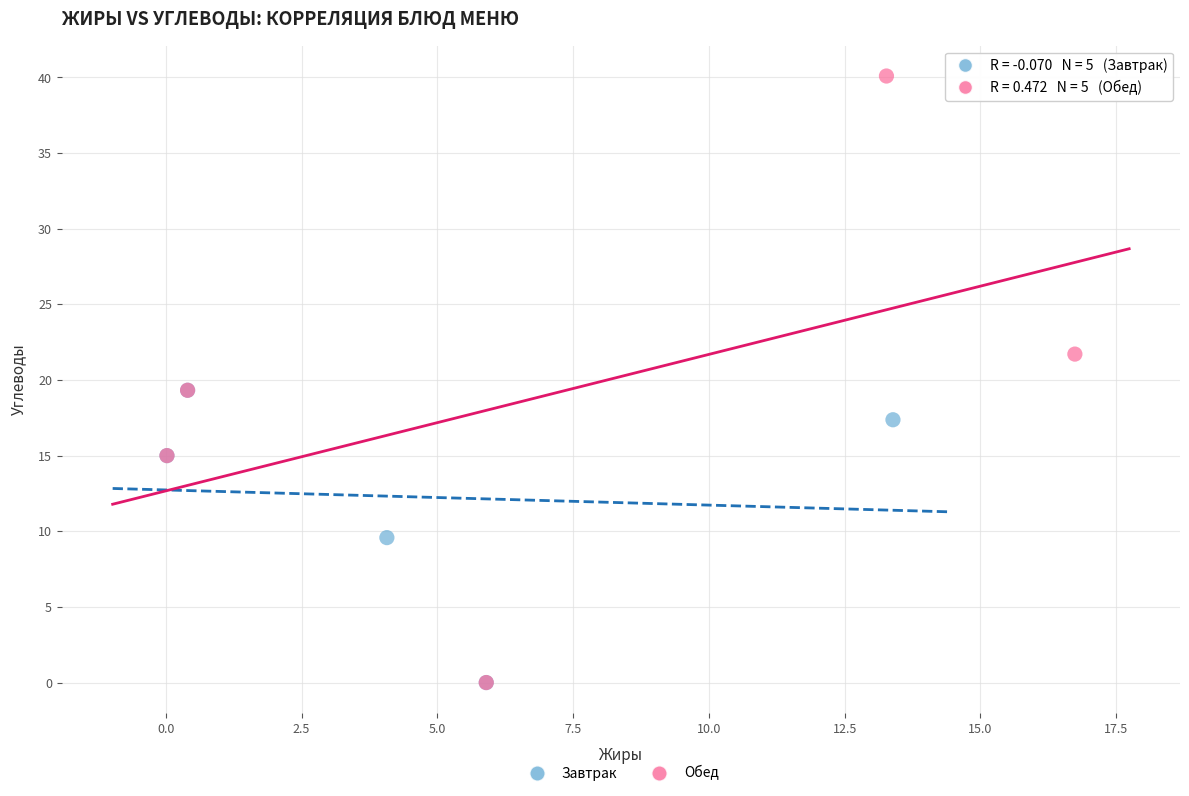

Which series reaches the maximum Y coordinate?

Обед